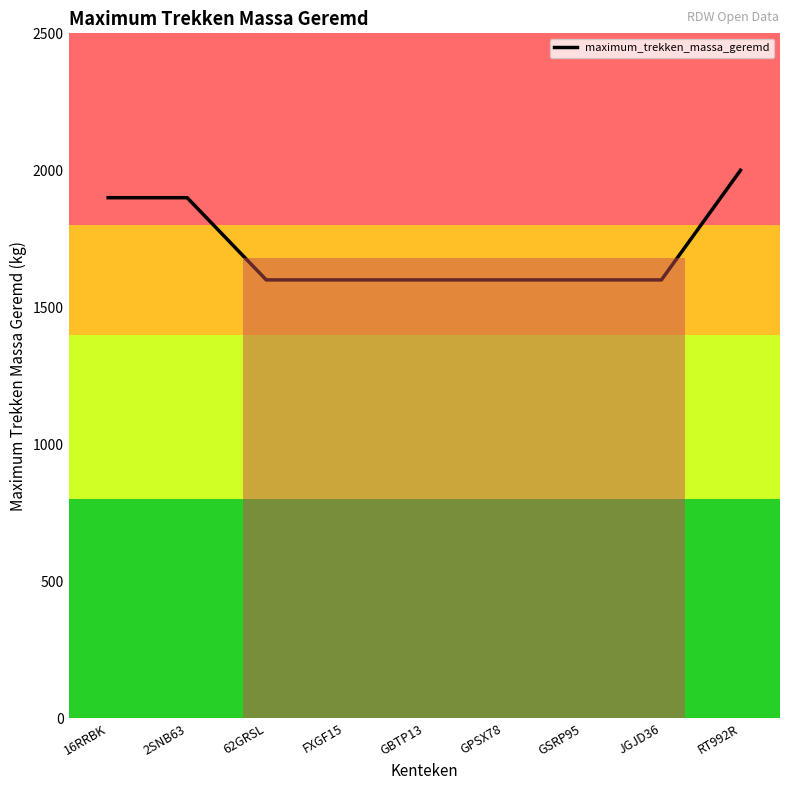

What is the maximum value shown in the chart?

2000